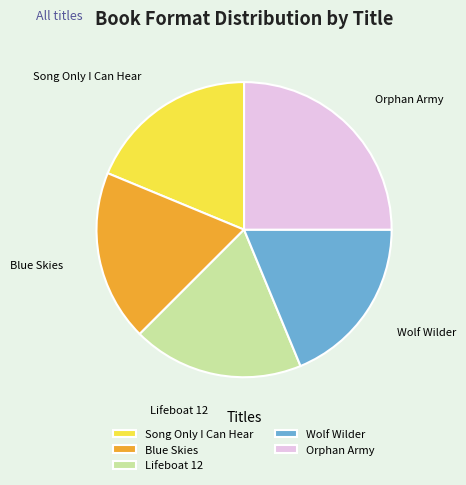

The Lifeboat 12 slice represents 30% of the pie. True or false?

False